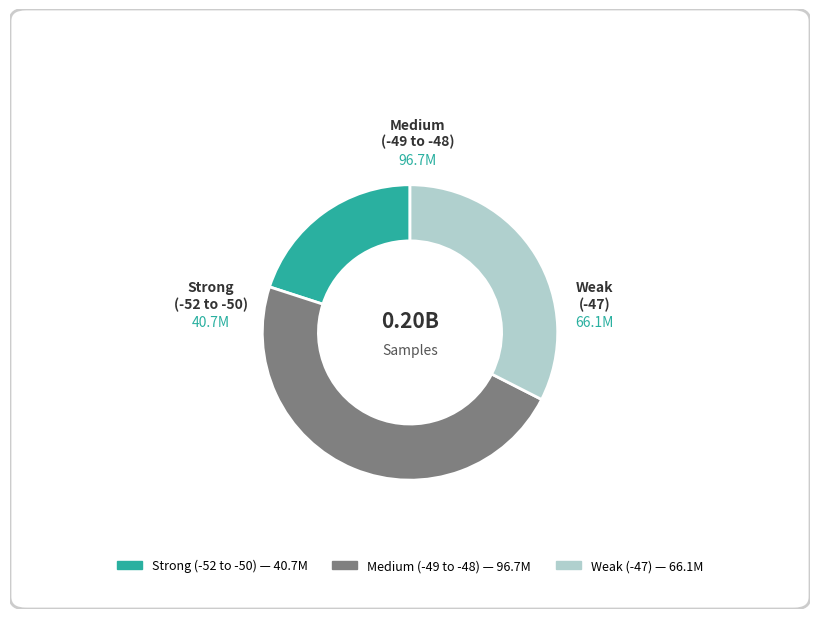

Does any single category account for the majority?

No